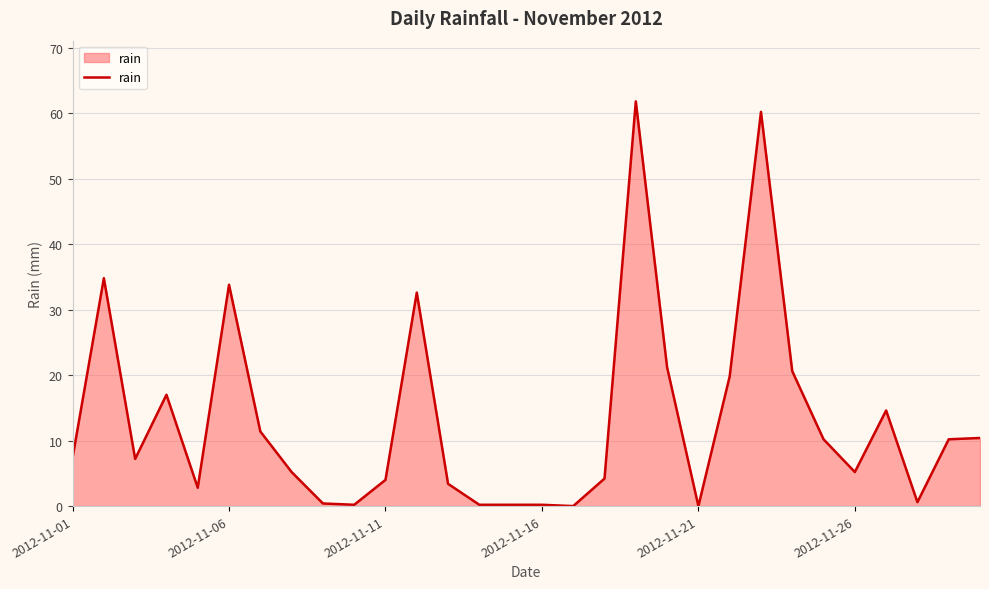

What is the greatest value displayed?

61.8